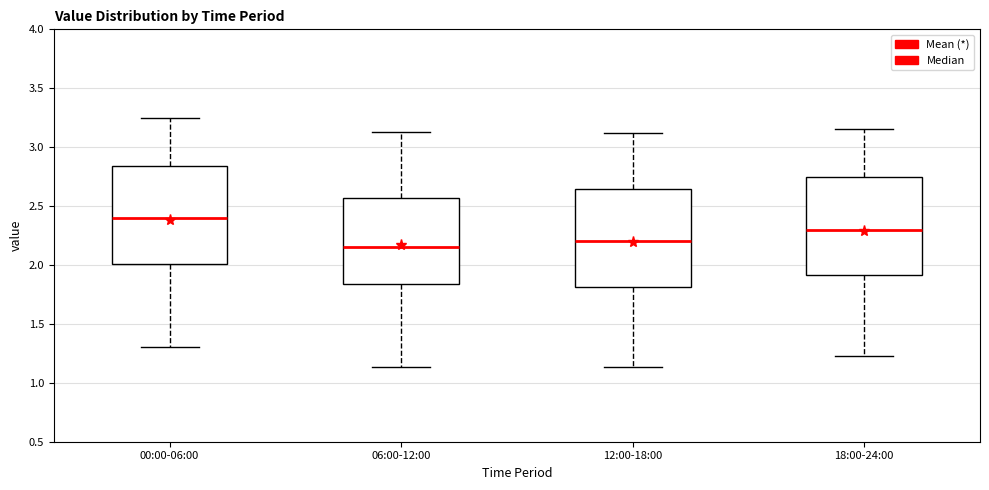

Where does the median line of the box for 18:00-24:00 sit on the y-axis? The values are not printed on the chart, so give them approximately, as read against the axis.

2.30